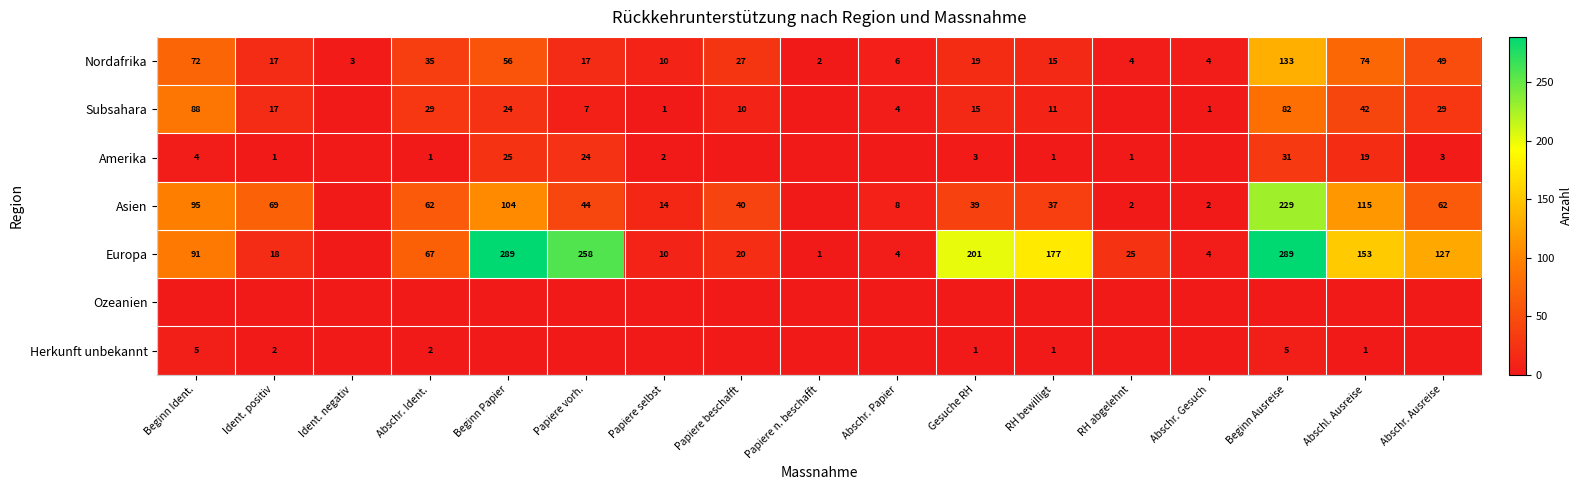

Count the number of data series in this chart.

7